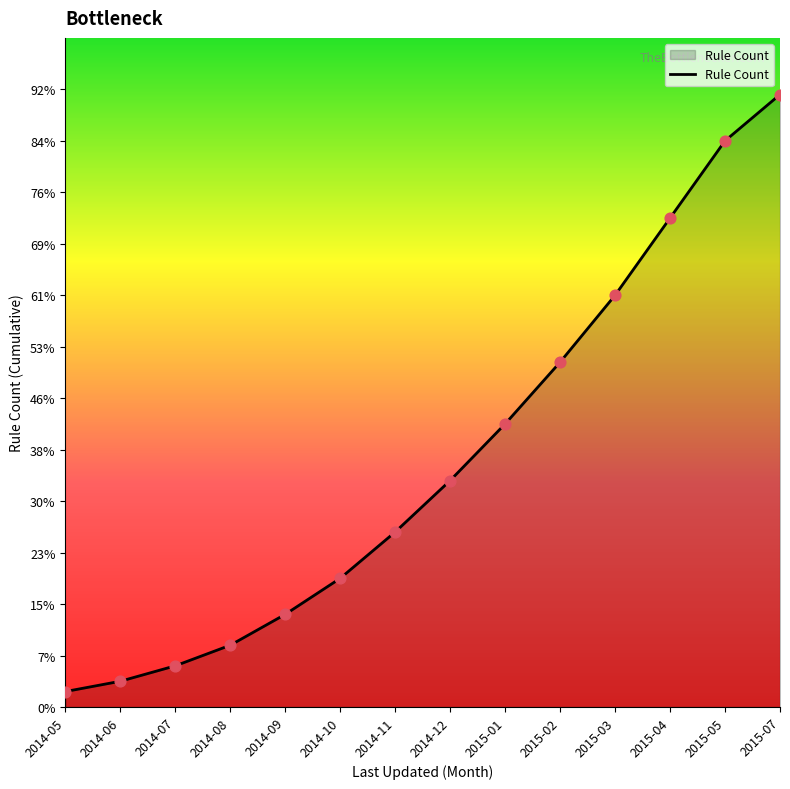

What is the ratio of the value at 2015-04 to the value at 2015-02?

1.4